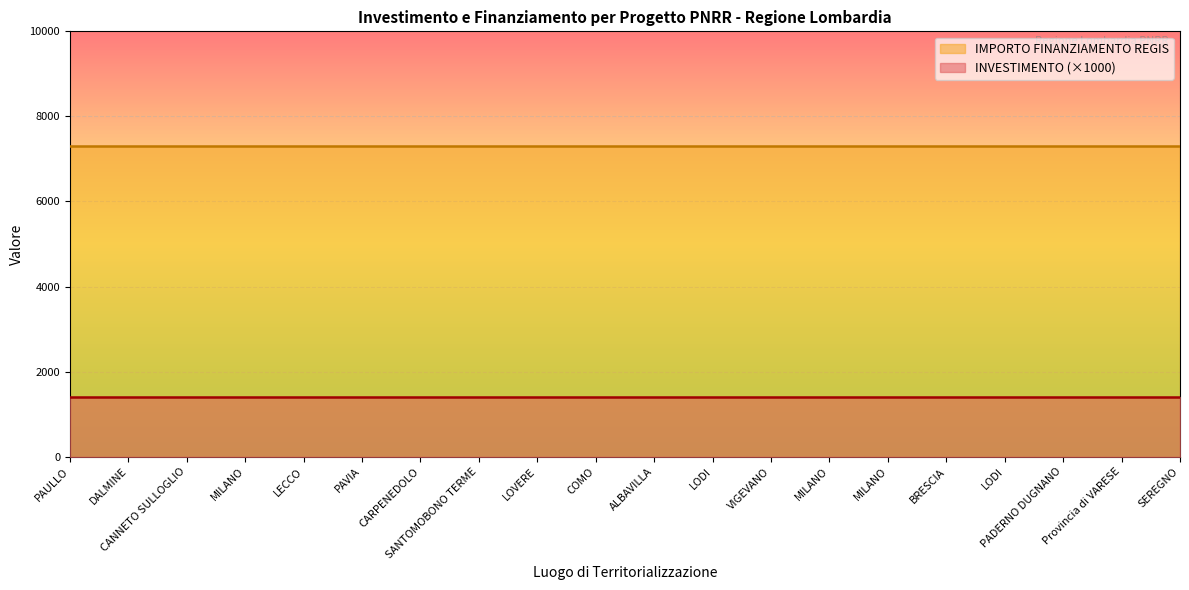

Is it true that INVESTIMENTO equals 2.0 at LODI?

False